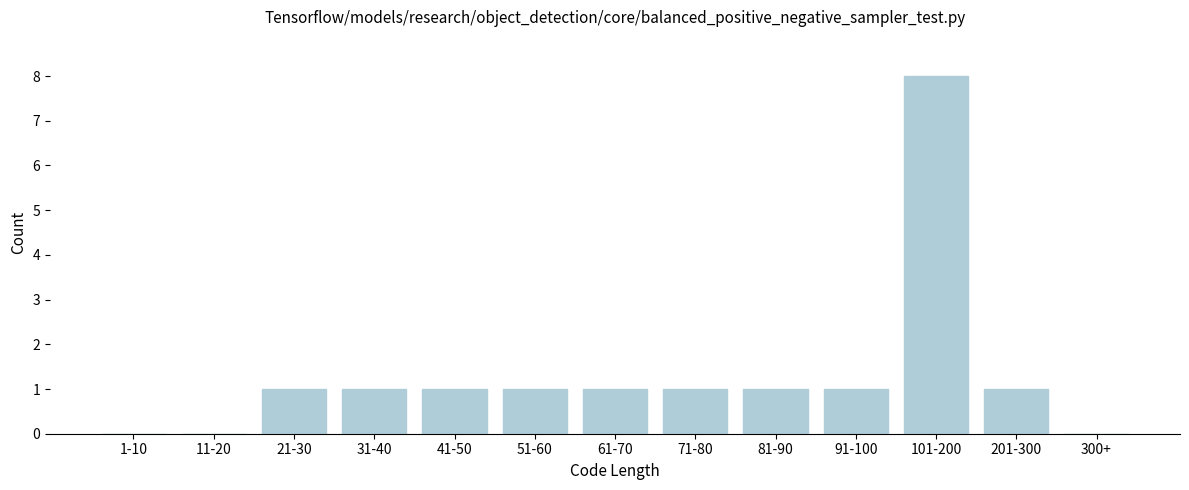

Reading right to left, transcribe all the data shown in this chart.

300+=0	201-300=1	101-200=8	91-100=1	81-90=1	71-80=1	61-70=1	51-60=1	41-50=1	31-40=1	21-30=1	11-20=0	1-10=0